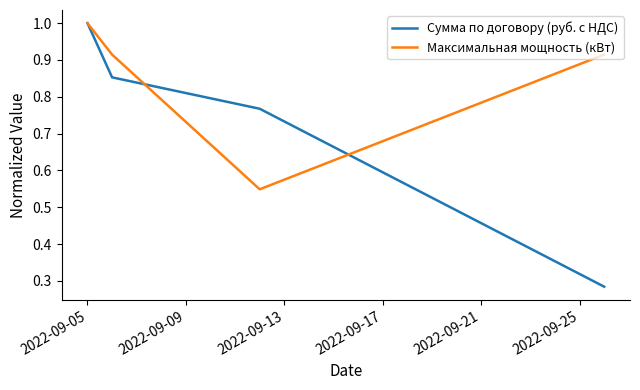

True or false: Сумма по договору (руб. с НДС) has more than 0 points higher than both neighbors.

False